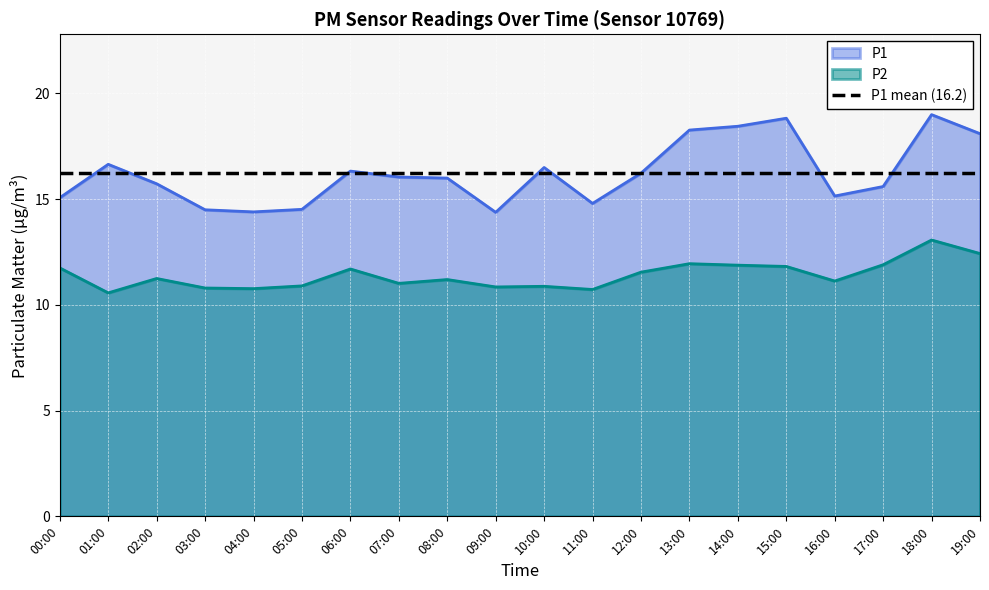

How many data points in P1 are less than 16?

9